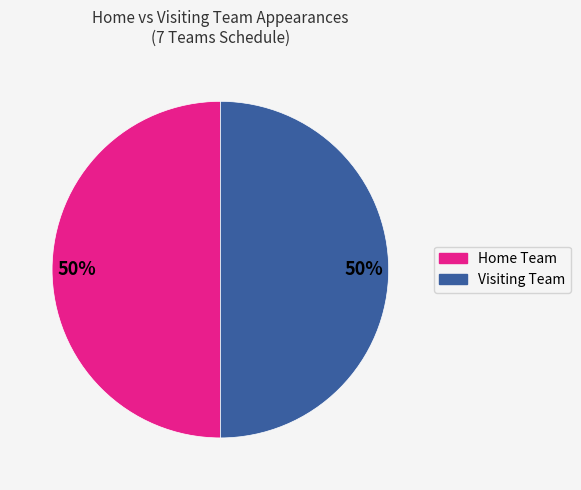

To the nearest percent, what is the difference between the largest and smallest slice percentages?

0%